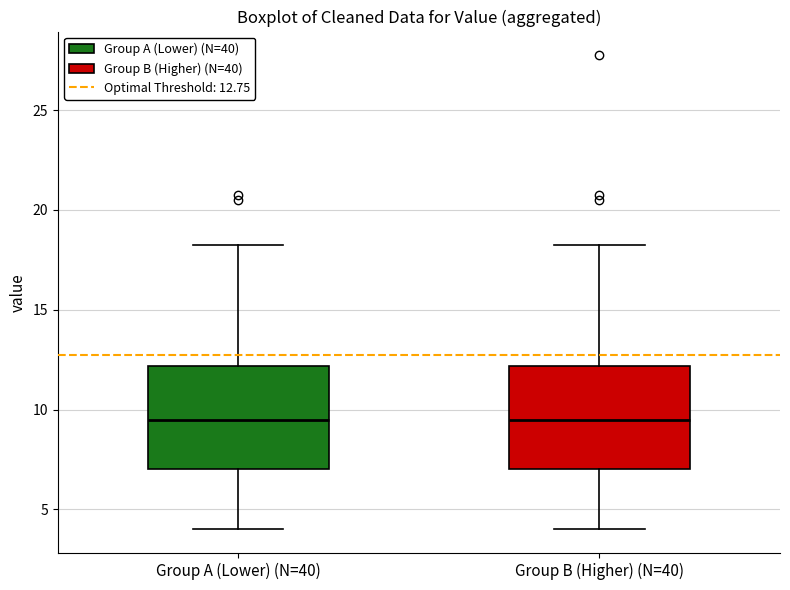

Reading left to right, transcribe this box plot: for each box, give where its median line is, the range the box spans, and where its two whiskers end, as read against the y-axis. The values are not printed on the chart, so give them approximately, as read against the axis.

Group A (Lower) (N=40): median 9.5, box 7.0 to 12.0, whiskers 4.0 to 18.5
Group B (Higher) (N=40): median 9.5, box 7.0 to 12.0, whiskers 4.0 to 18.5